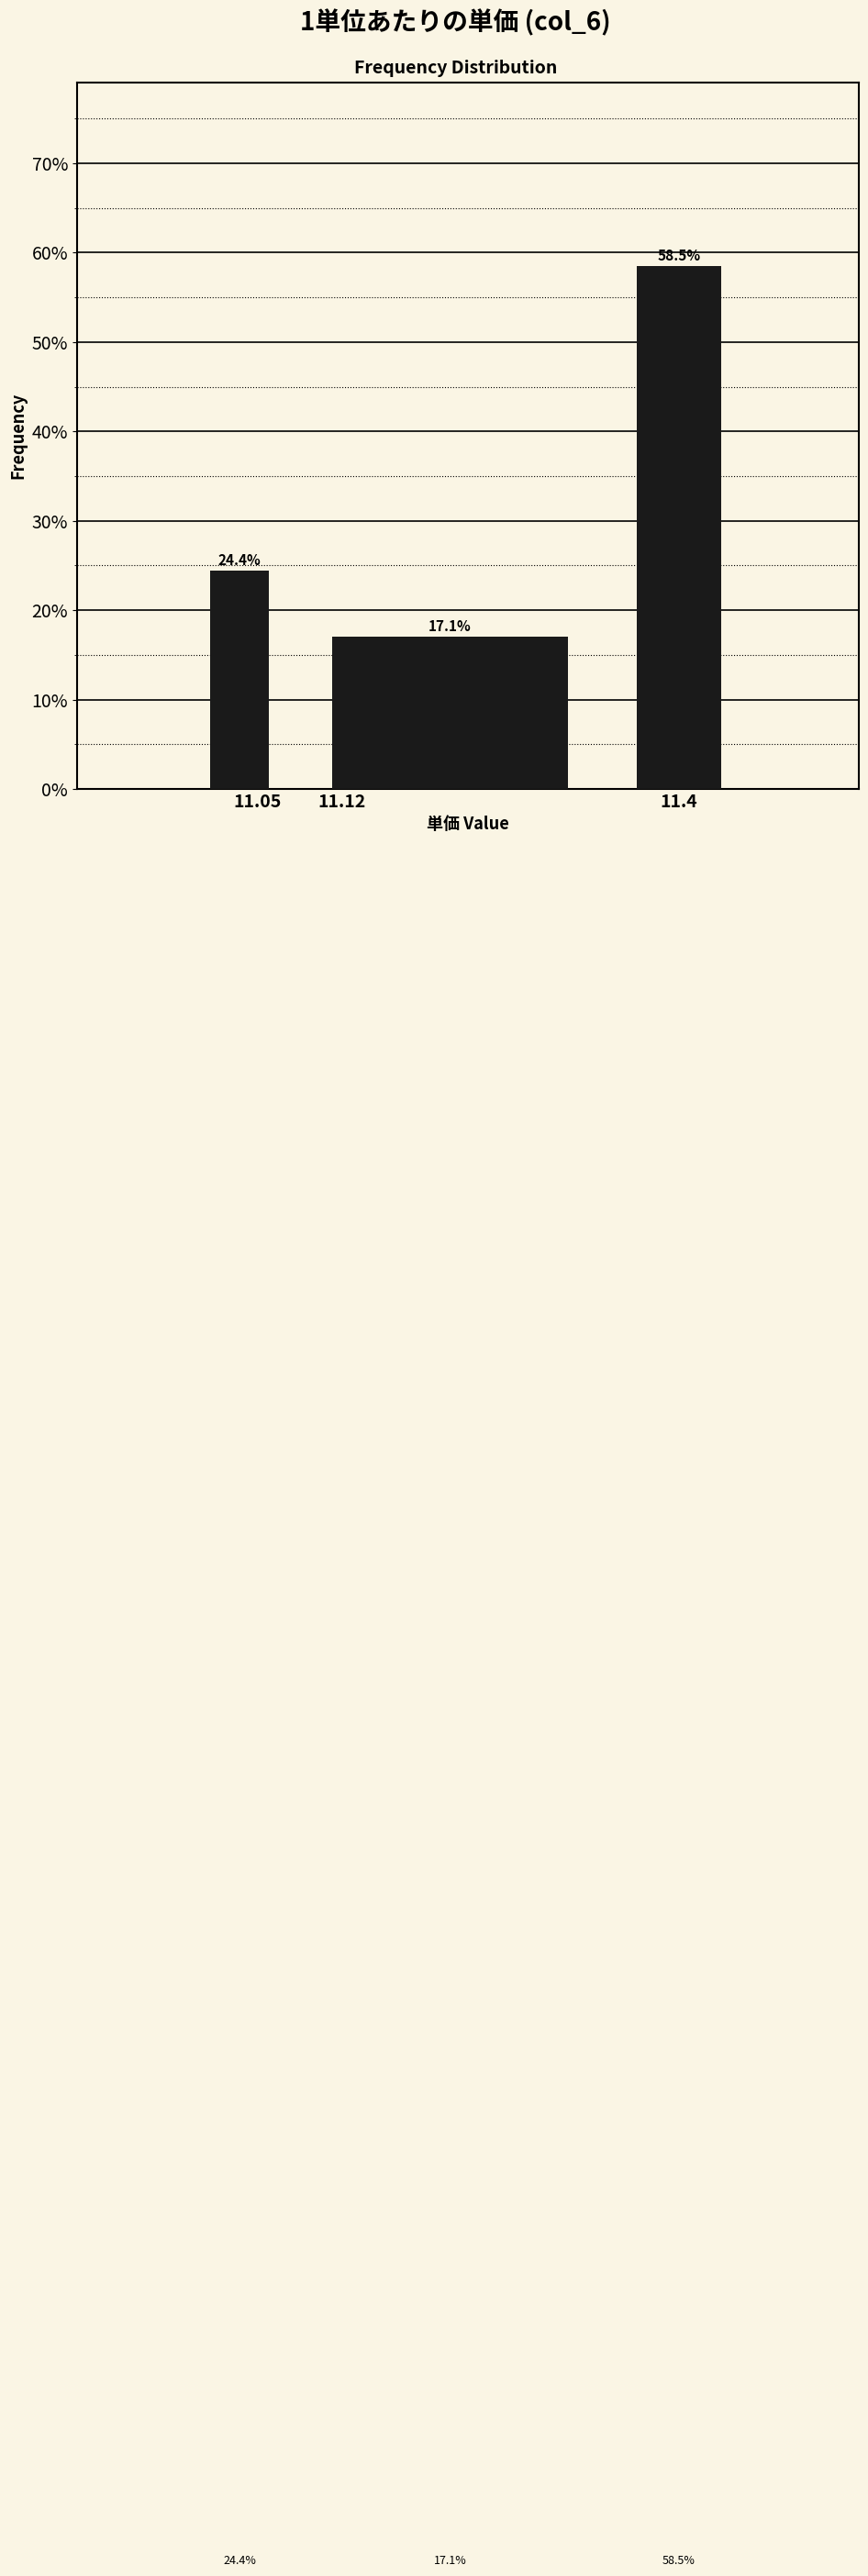

Reading left to right, list every bar in this chart as the range it spans on the x-axis followed by its height.

11.00 to 11.07: 24.4
11.07 to 11.35: 17.1
11.35 to 11.45: 58.5